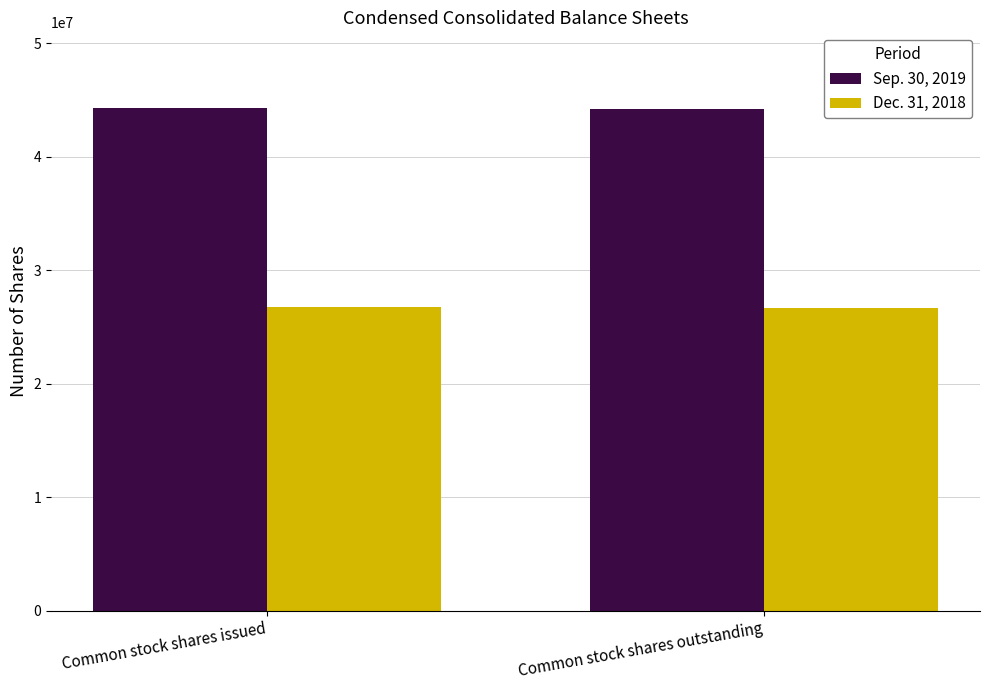

What is the minimum value shown in the chart?

26647478